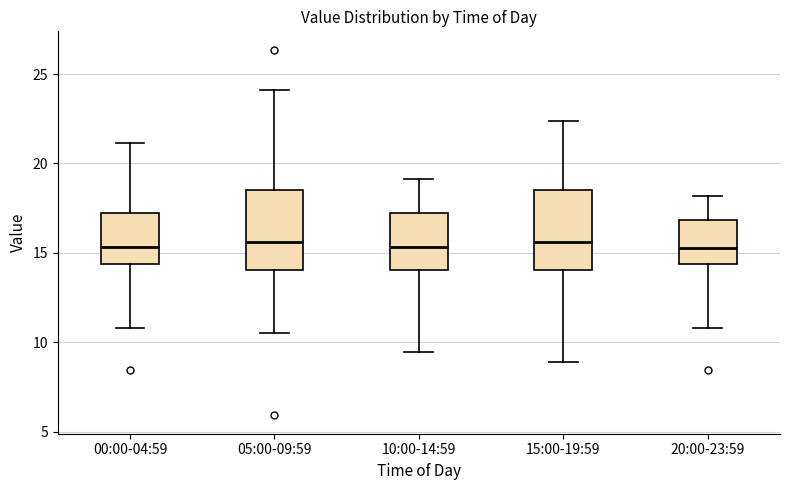

Reading left to right, read every box against the y-axis: the position of its median line, the range the box covers, and the ends of its whiskers. The values are not printed on the chart, so give them approximately, as read against the axis.

00:00-04:59: median 15.5, box 14.5 to 17.0, whiskers 11.0 to 21.0
05:00-09:59: median 15.5, box 14.0 to 18.5, whiskers 10.5 to 24.0
10:00-14:59: median 15.5, box 14.0 to 17.0, whiskers 9.5 to 19.0
15:00-19:59: median 15.5, box 14.0 to 18.5, whiskers 9.0 to 22.5
20:00-23:59: median 15.5, box 14.5 to 17.0, whiskers 11.0 to 18.0